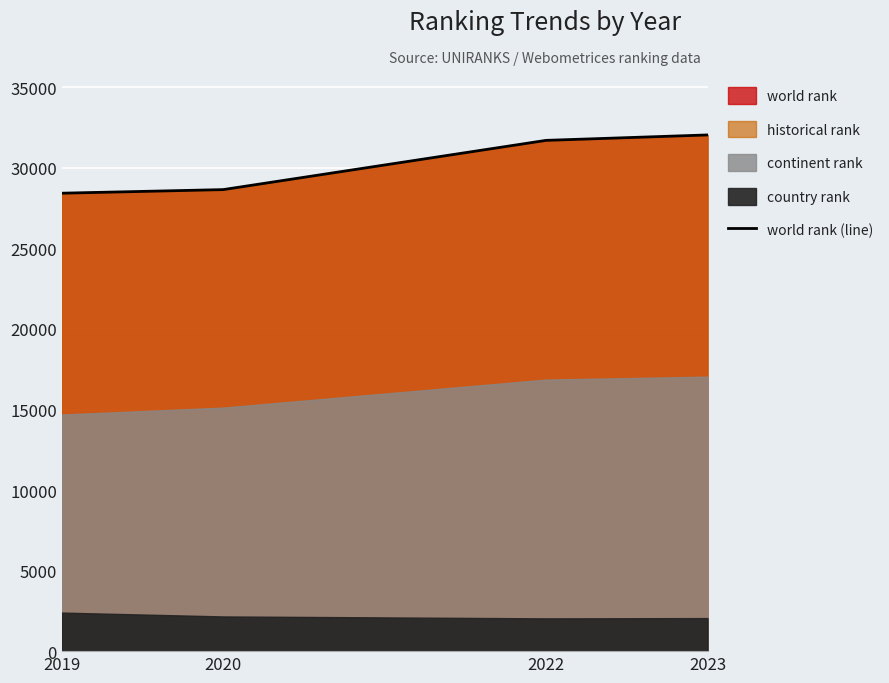

Between 2020 and 2023, which is larger?

2023